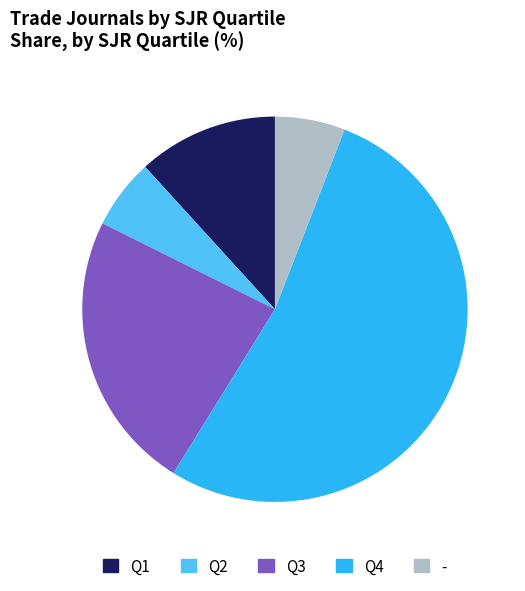

Which has a higher value, Q4 or Q1?

Q4